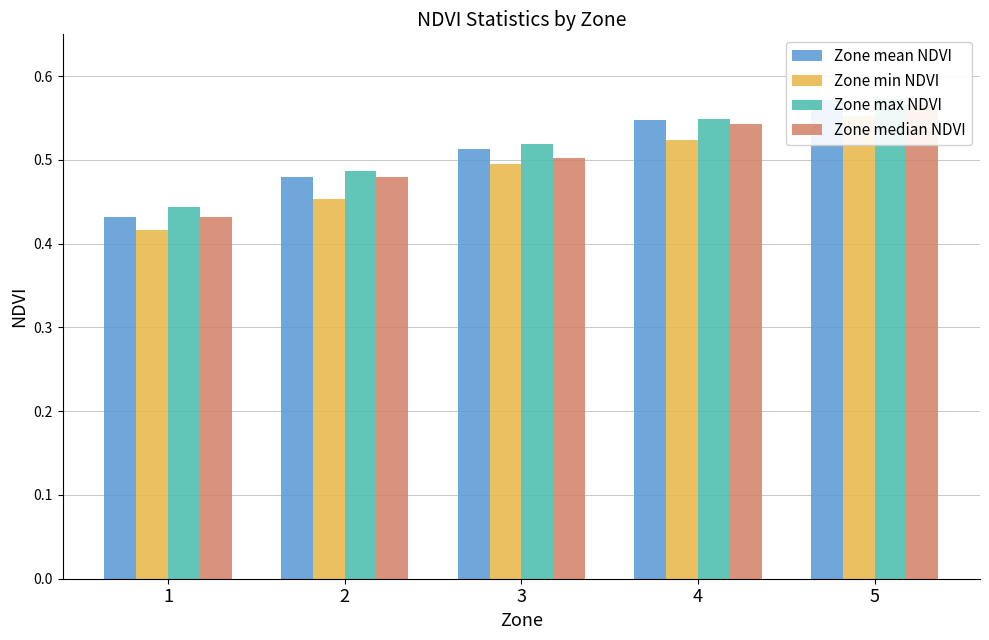

Between 3 and 4, which is larger?

4